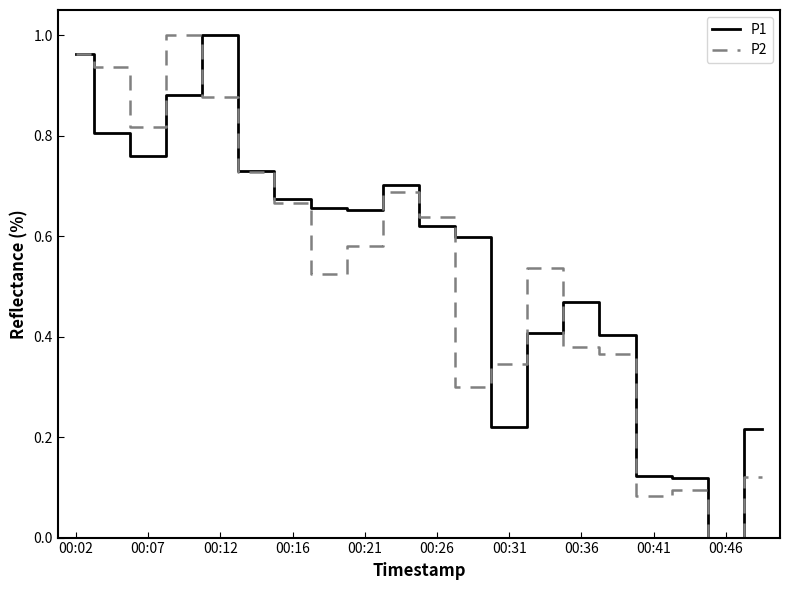

How many times do P1 and P2 cross each other?

5